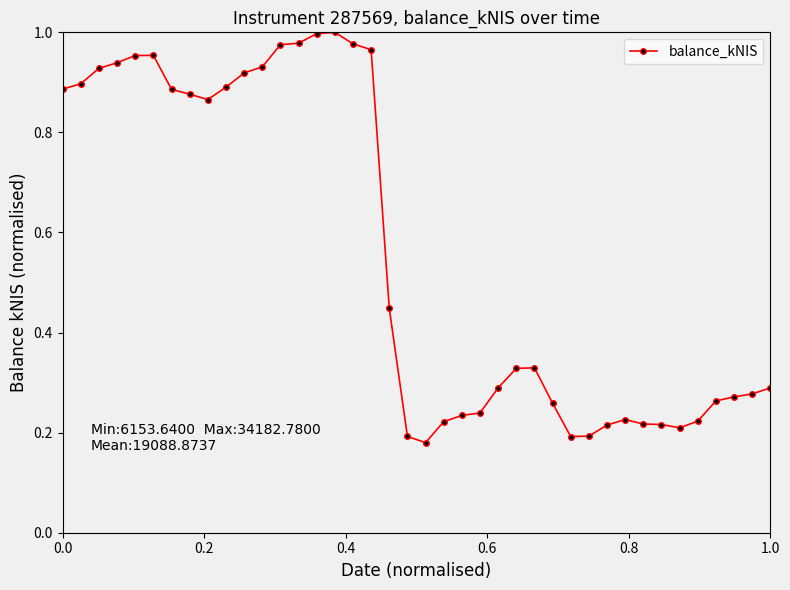

What is the average value?

0.6